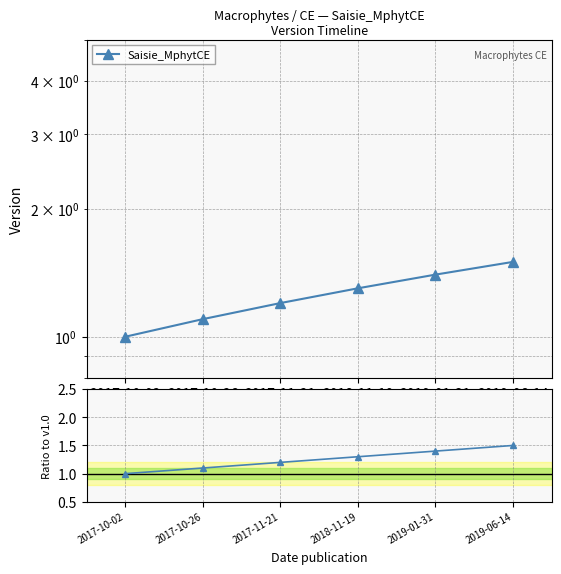

Which has a higher value, 2019-06-14 or 2018-11-19?

2019-06-14